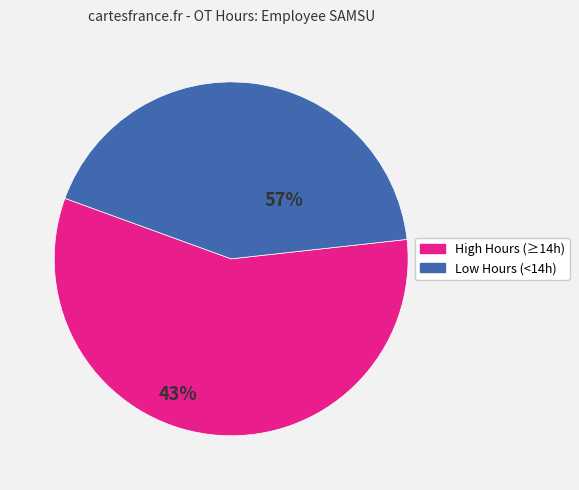

Does any single category account for the majority?

Yes